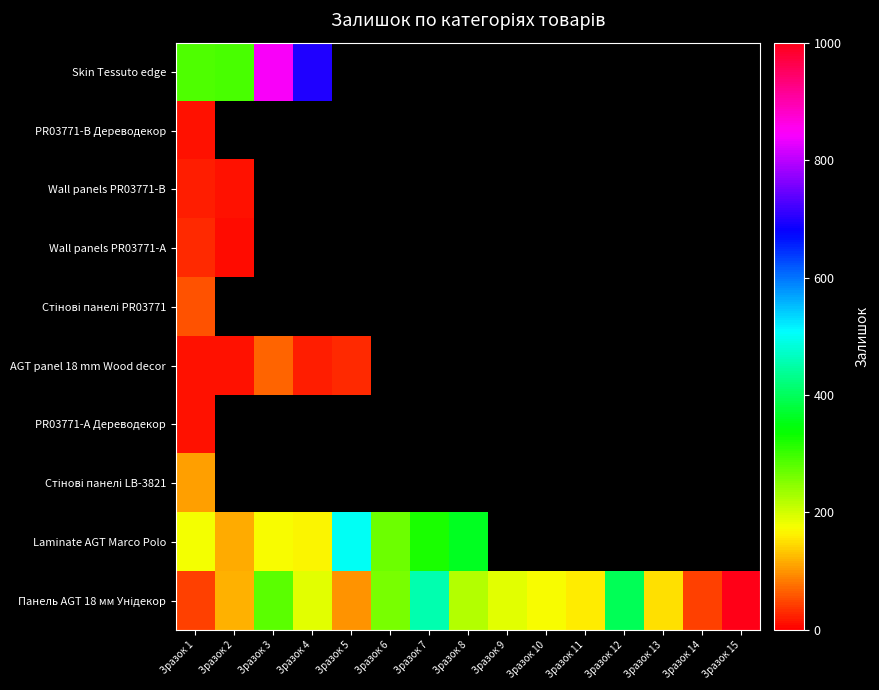

Rank the series by their maximum value, from highest to lowest.

Панель AGT 18 мм Унідекор, Skin Tessuto edge, Laminate AGT Marco Polo, Стінові панелі LB-3821, AGT panel 18 mm Wood decor, Стінові панелі PR03771, Wall panels PR03771-A, Wall panels PR03771-B, PR03771-B Дереводекор, PR03771-А Дереводекор